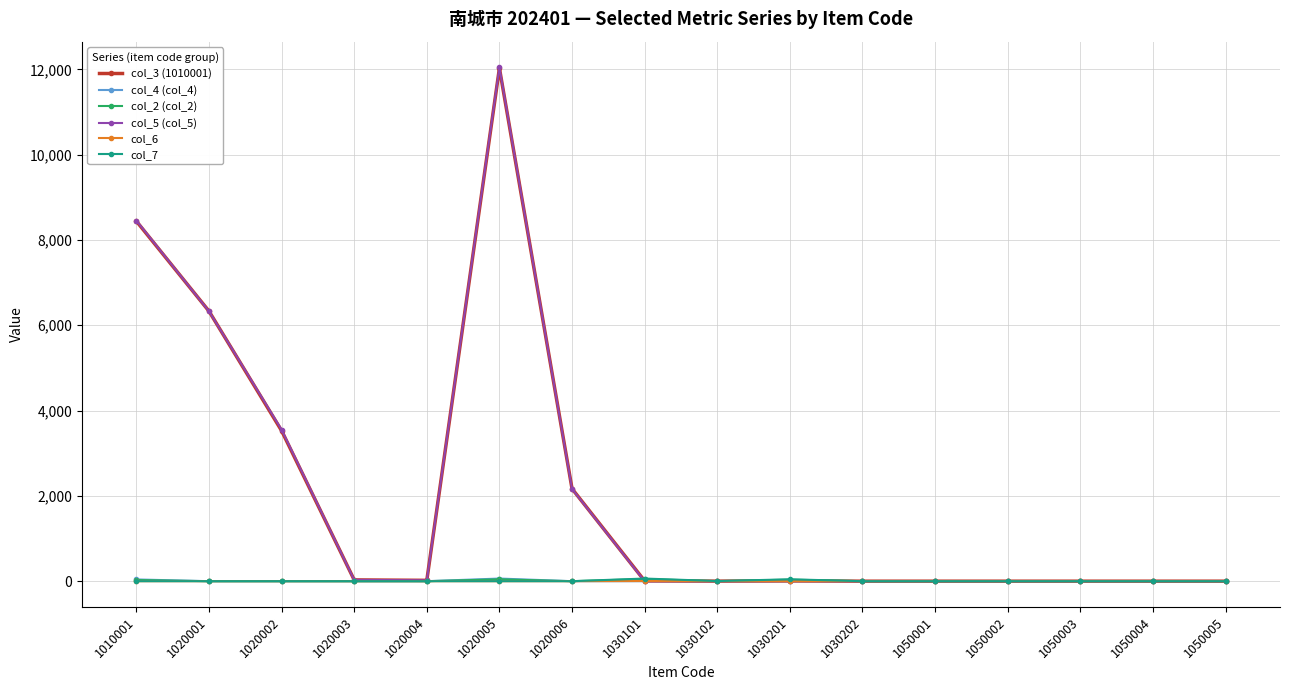

The col_3 (1010001) series shows -8401 at 1030202. True or false?

False